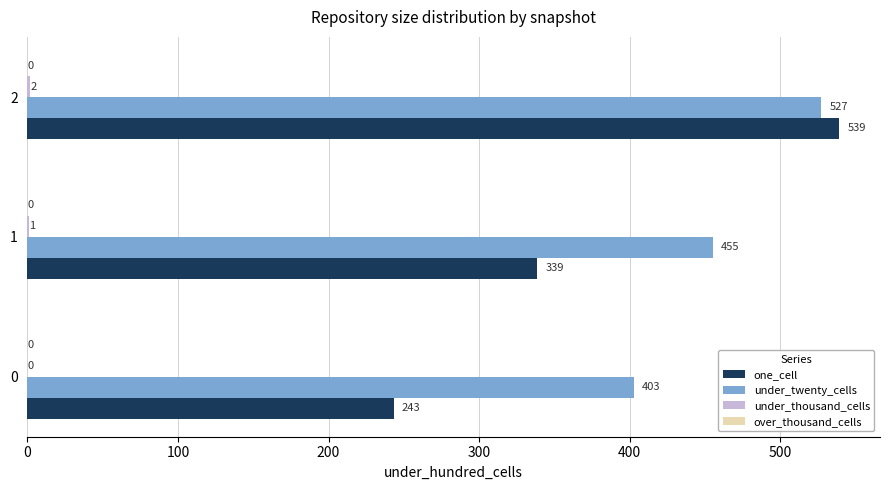

Read the one_cell value at 2.

539.4